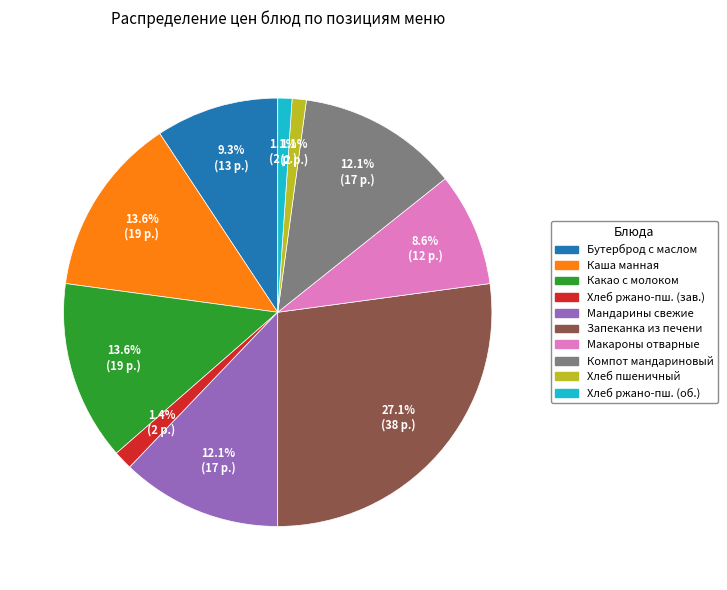

Is there a majority slice in this chart?

No